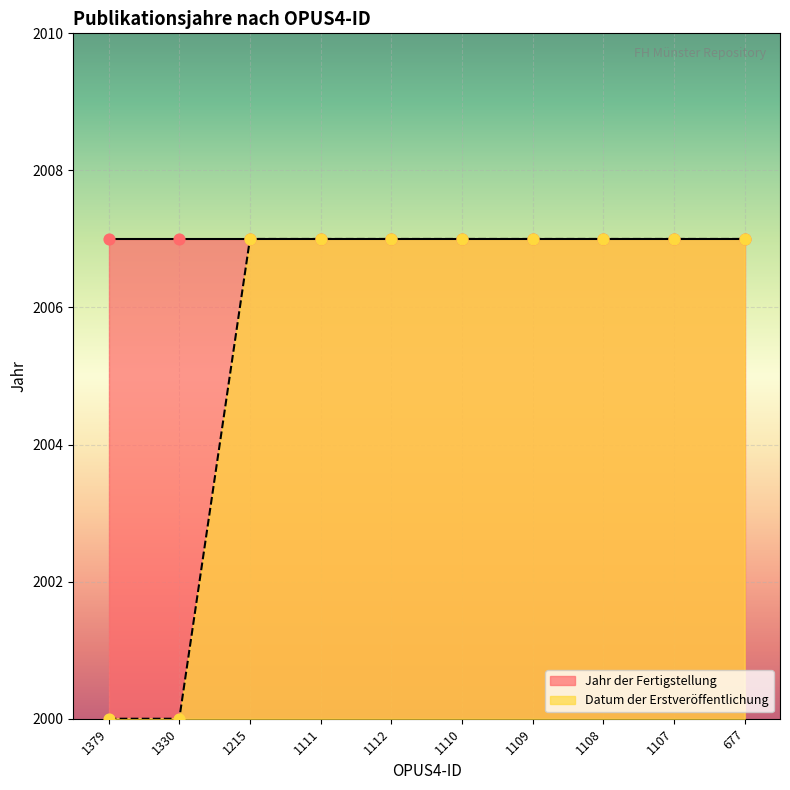

What is the change in value from 1330 to 1108?

+7